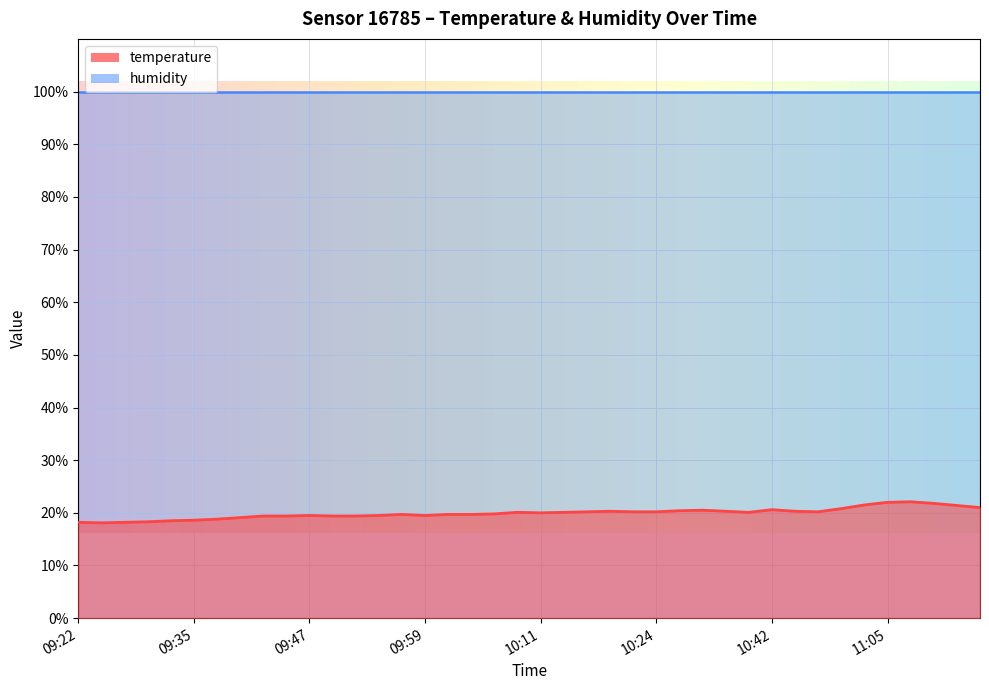

Rank the categories by value from lowest to highest.

09:25, 09:22, 09:27, 09:30, 09:32, 09:35, 09:37, 09:39, 09:42, 09:44, 09:49, 09:52, 09:47, 09:54, 09:59, 09:57, 10:02, 10:04, 10:07, 10:11, 10:09, 10:14, 10:39, 10:16, 10:21, 10:24, 10:47, 10:19, 10:37, 10:44, 10:26, 10:34, 10:42, 10:52, 11:18, 11:15, 10:57, 11:13, 11:05, 11:08